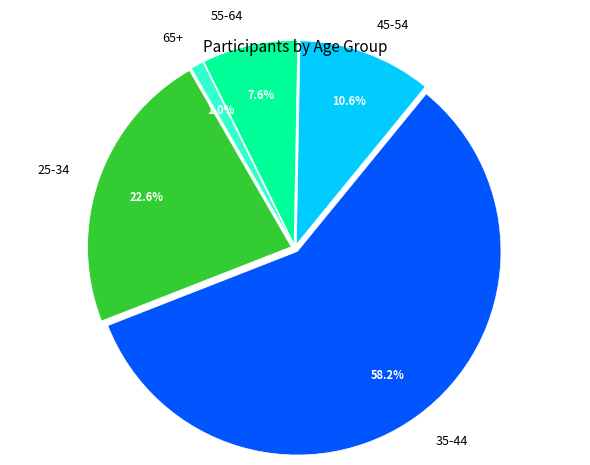

How many segments does this pie chart have?

5